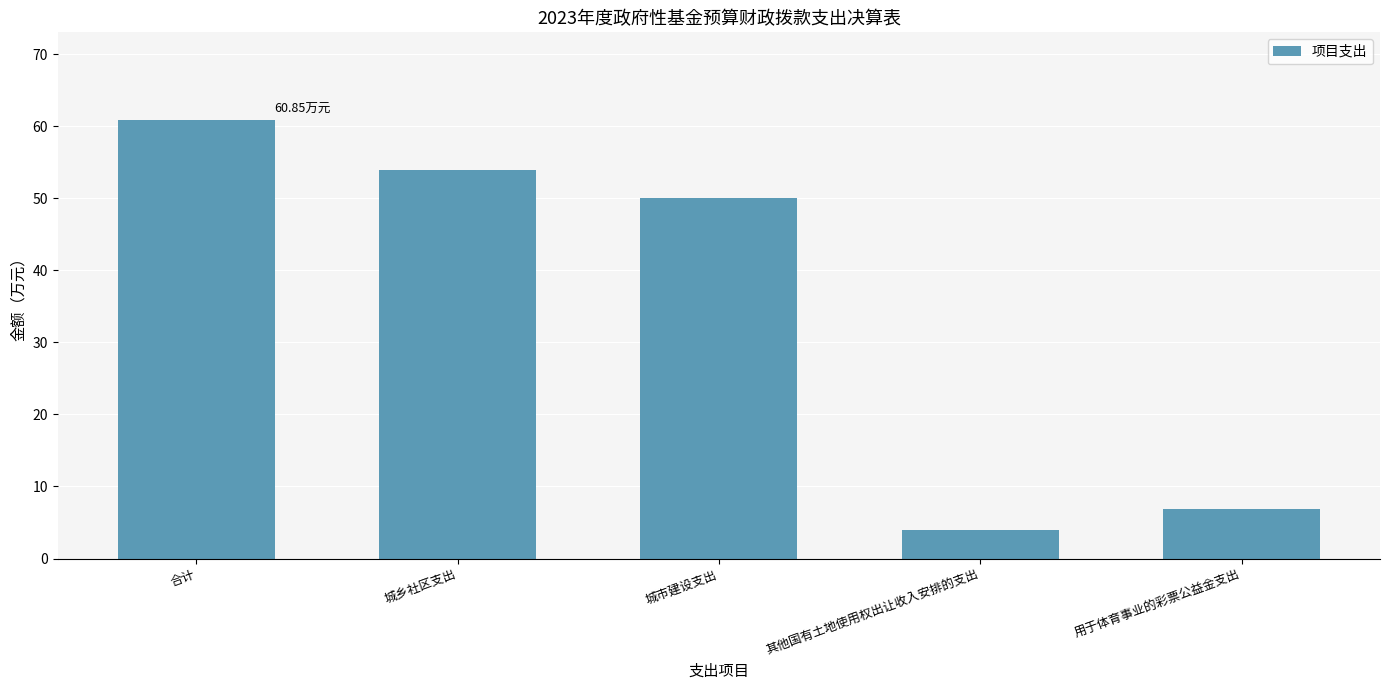

Rank the categories by value from lowest to highest.

其他国有土地使用权出让收入安排的支出, 用于体育事业的彩票公益金支出, 城市建设支出, 城乡社区支出, 合计